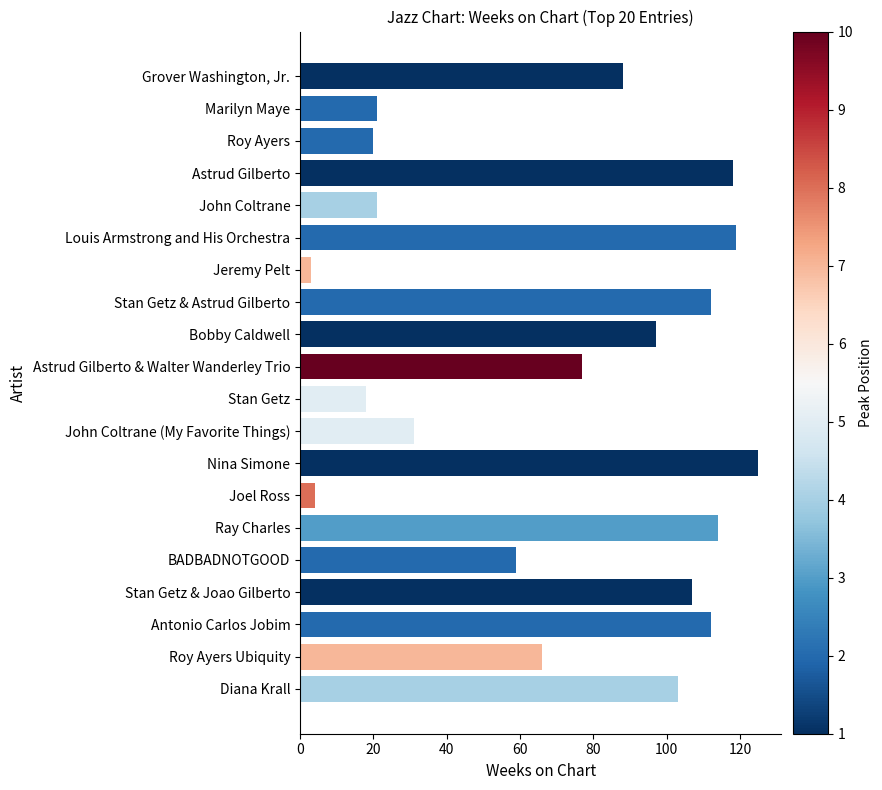

How many bars are there in total?

20